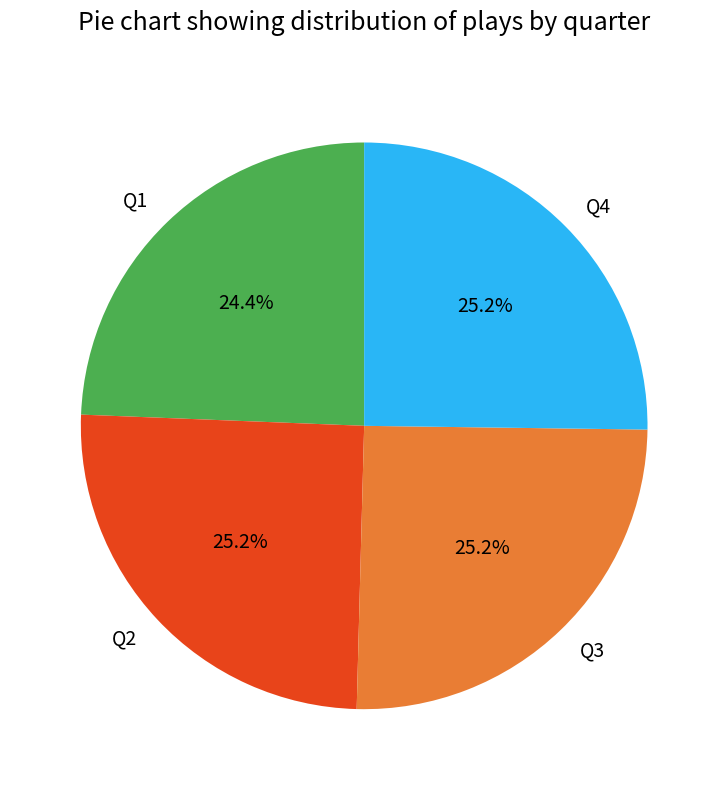

Combined, what portion of the pie is Q2 and Q3?

50.4%